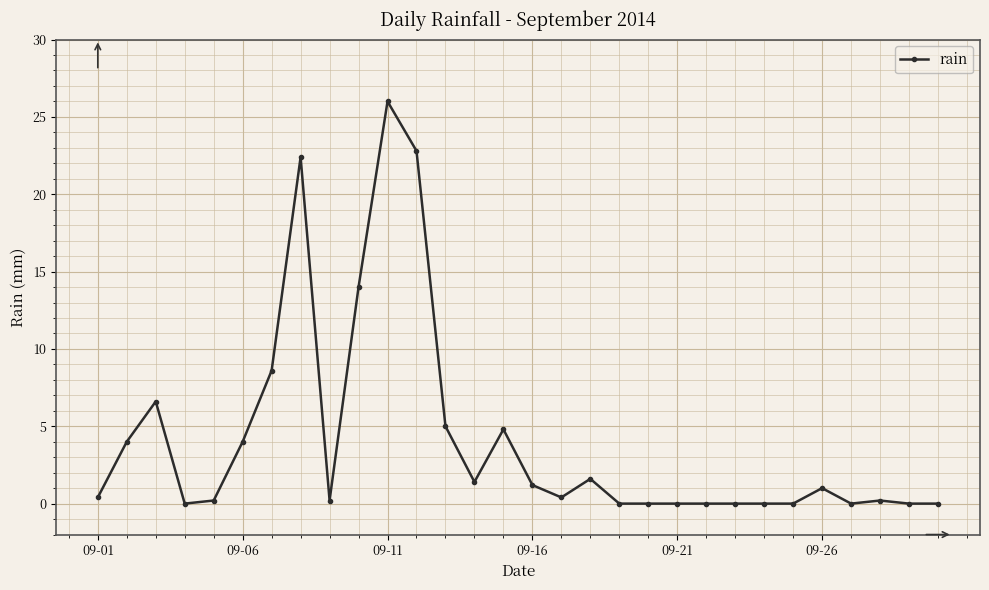

What is the maximum value shown in the chart?

26.0